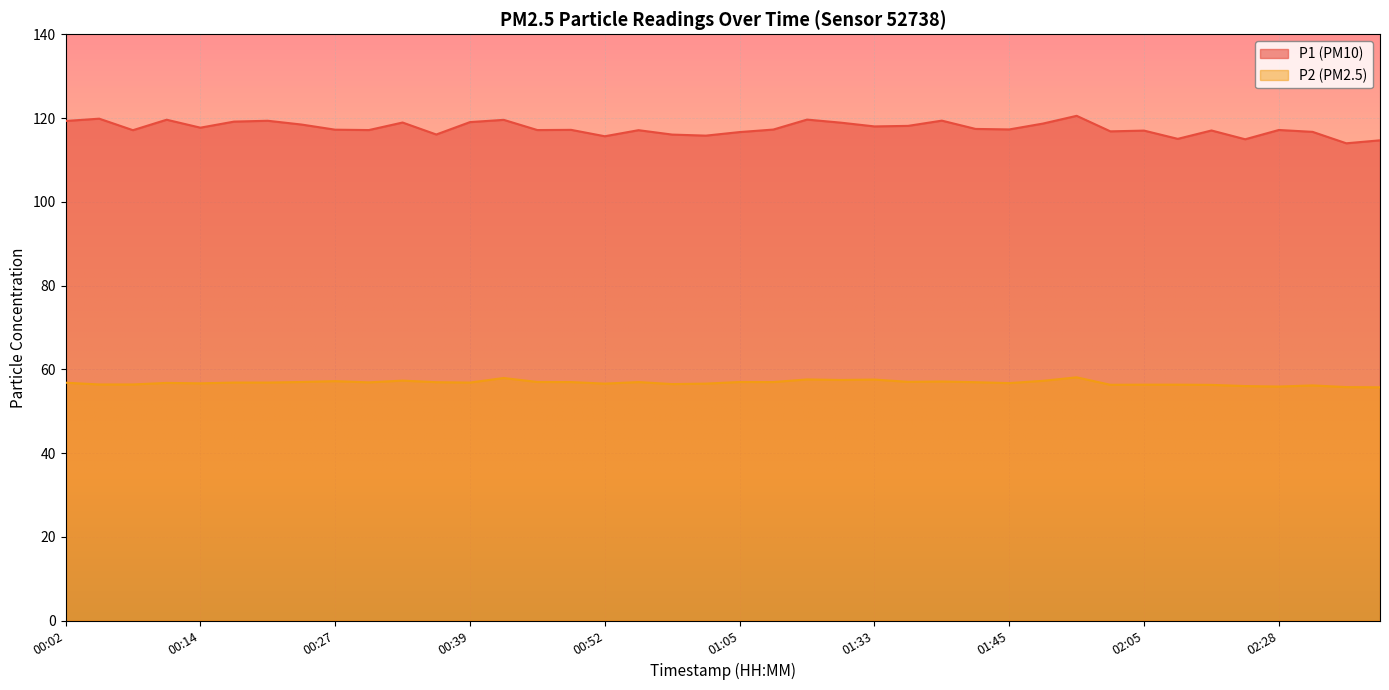

Rank the categories by P1 value from lowest to highest.

02:42, 02:45, 02:15, 02:08, 00:52, 01:02, 00:58, 00:36, 01:05, 02:35, 02:02, 02:05, 02:12, 00:08, 00:55, 00:30, 00:46, 02:28, 00:49, 00:27, 01:08, 01:45, 01:42, 00:14, 01:33, 01:36, 00:24, 01:48, 01:29, 00:33, 00:39, 00:17, 00:02, 00:20, 01:39, 00:42, 00:11, 01:25, 00:05, 01:55